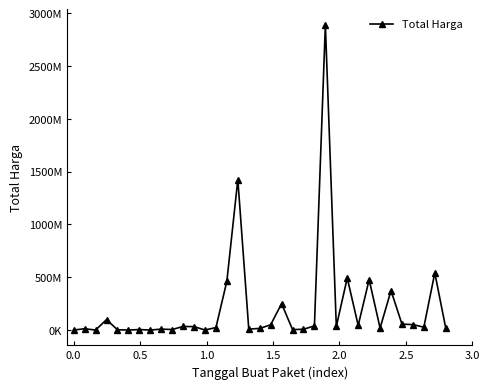

Is this an area chart (filled region under the line)?

No